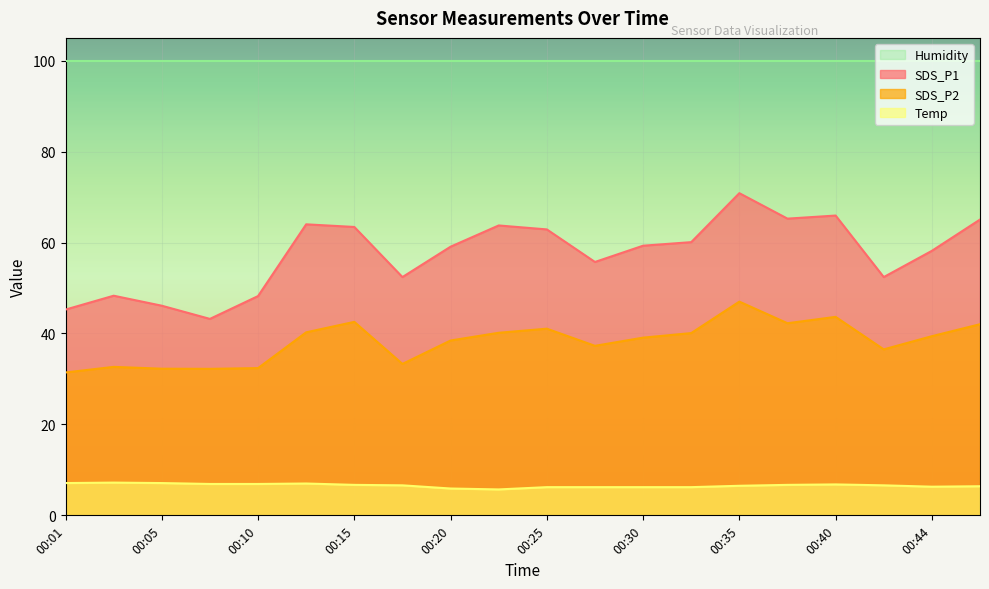

The SDS_P2 series shows 43.6 at 00:40. True or false?

True